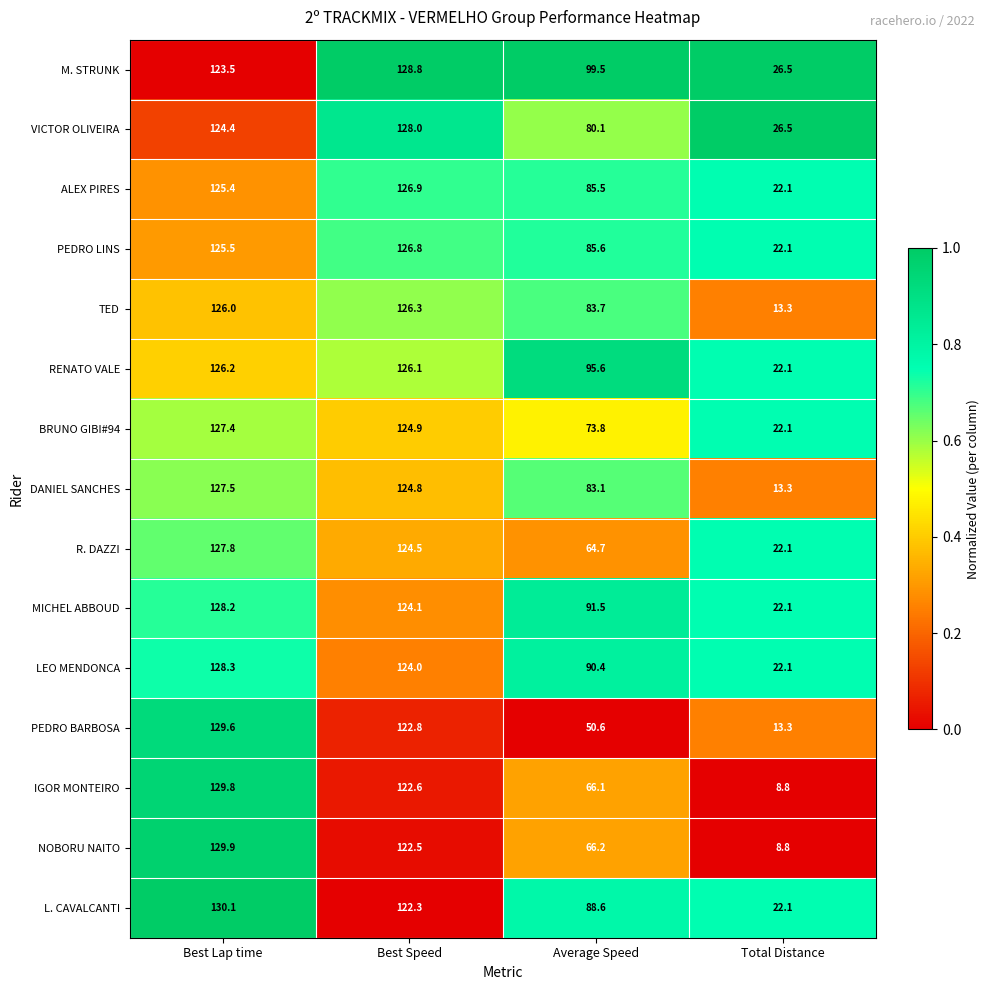

What is the approximate value of PEDRO LINS at Best Speed?

126.8